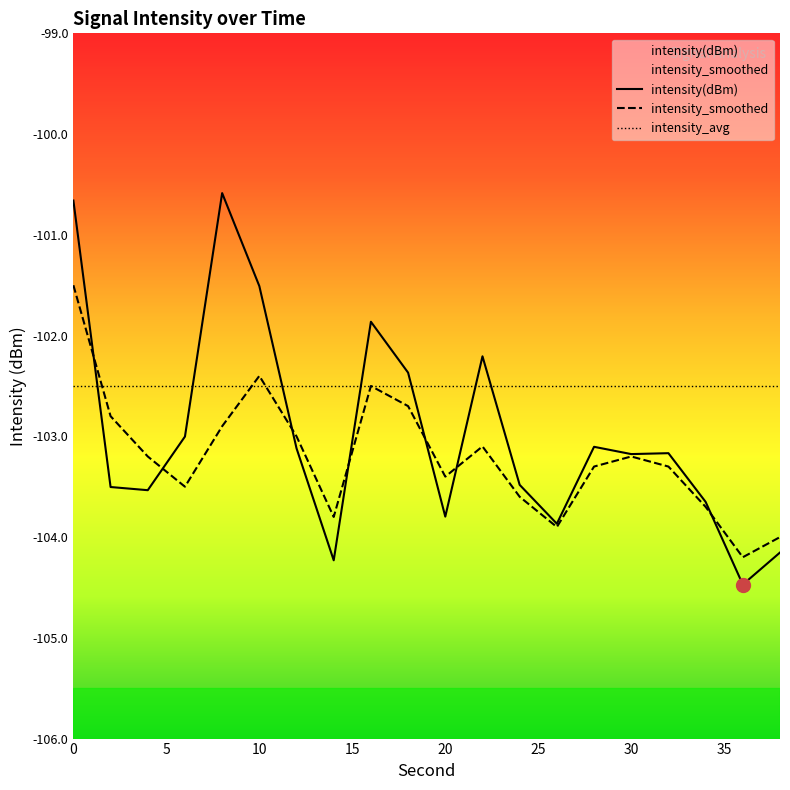

What is the value of the intensity_smoothed point at the 11th from the left?

-103.4